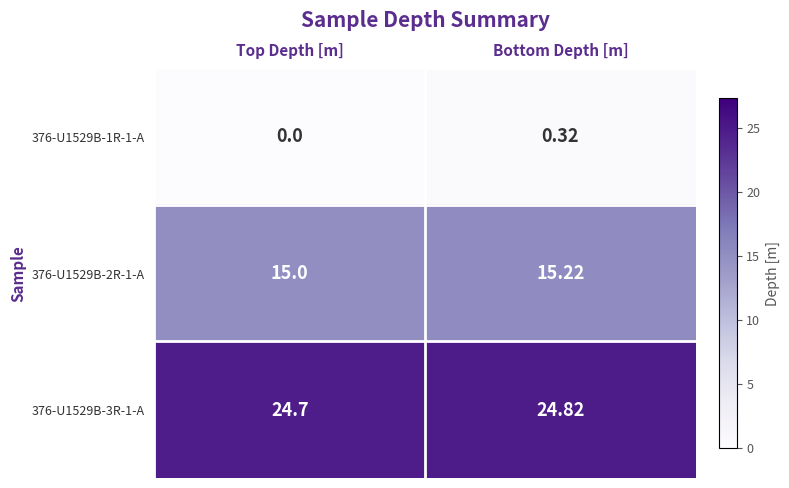

What is the total value across all series at Bottom Depth [m]?

40.4